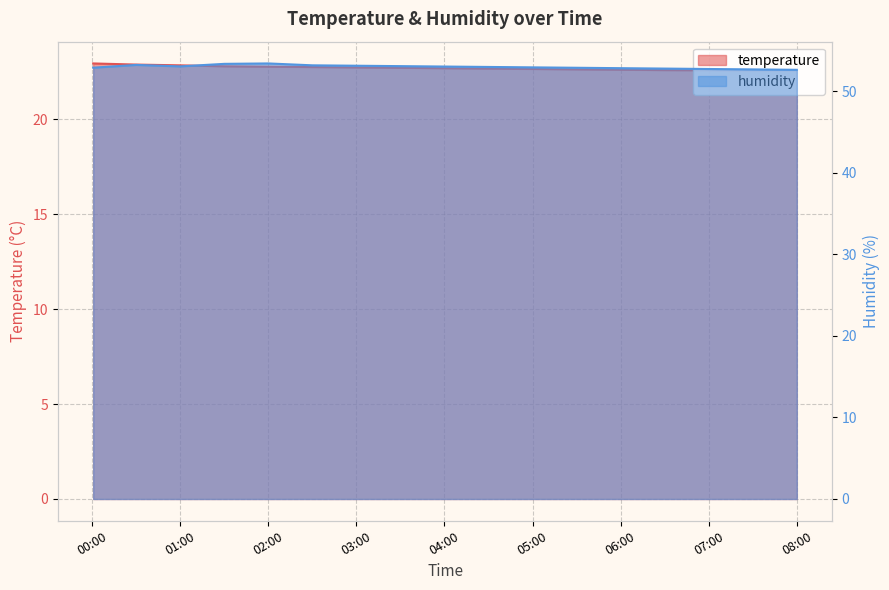

Read the humidity value at 08:00.

52.6